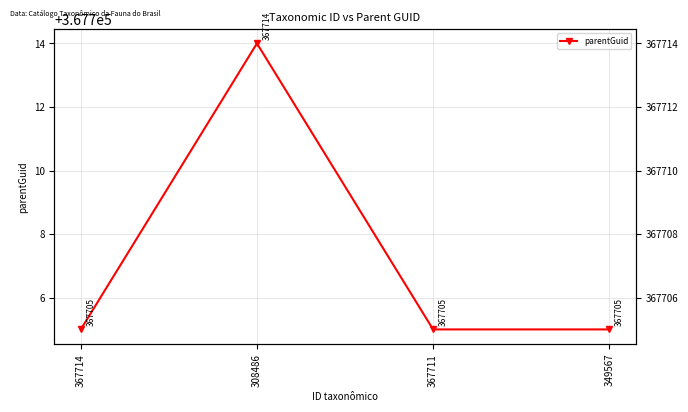

How many categories are shown in the chart?

4